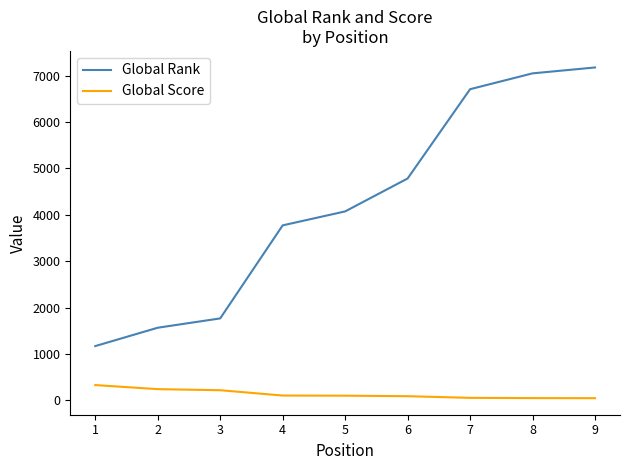

Which series has the largest range (max minus min)?

Global Rank